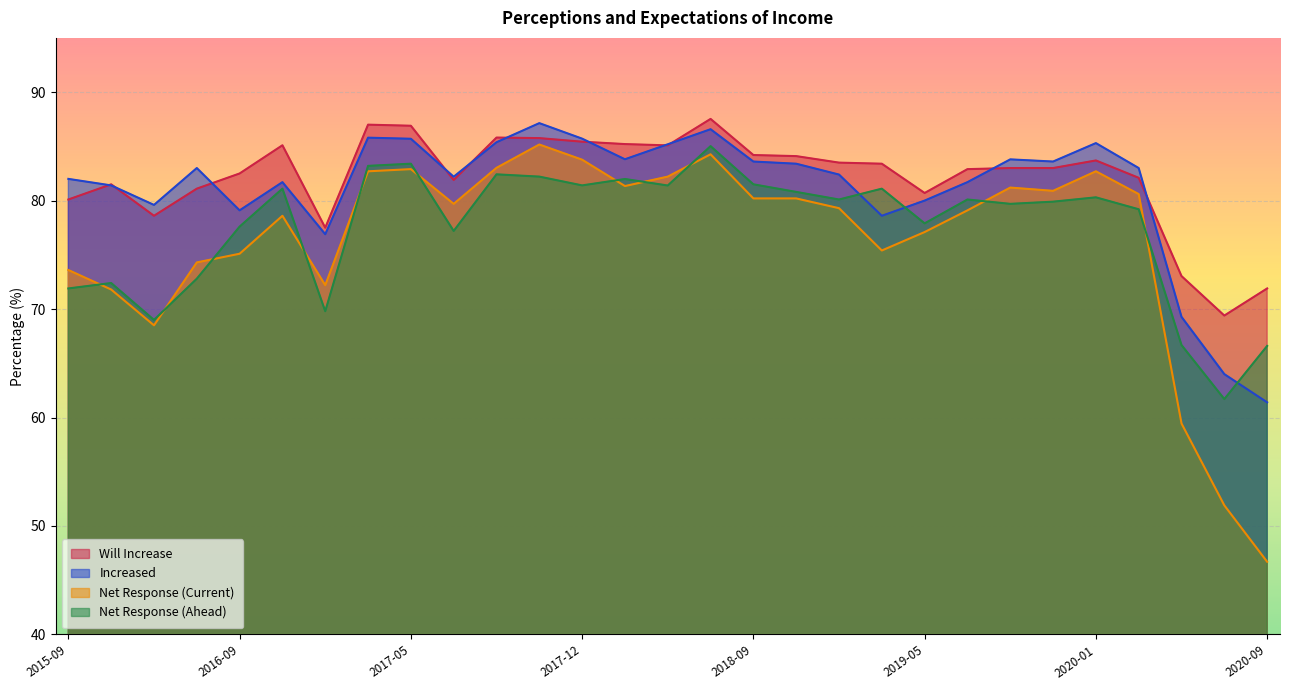

Which series ends up on top after the final intersection of Will Increase and Increased?

Will Increase